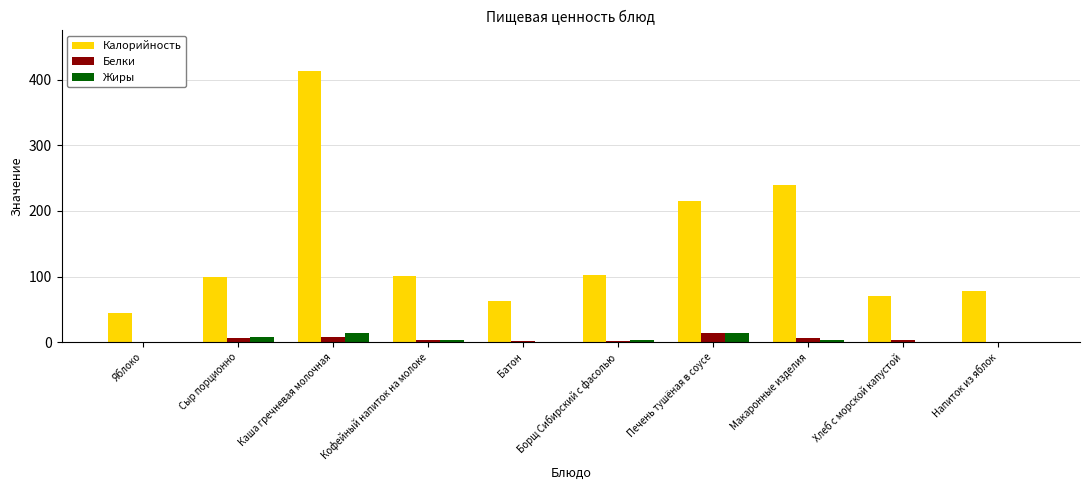

Count the number of categories in the chart.

10